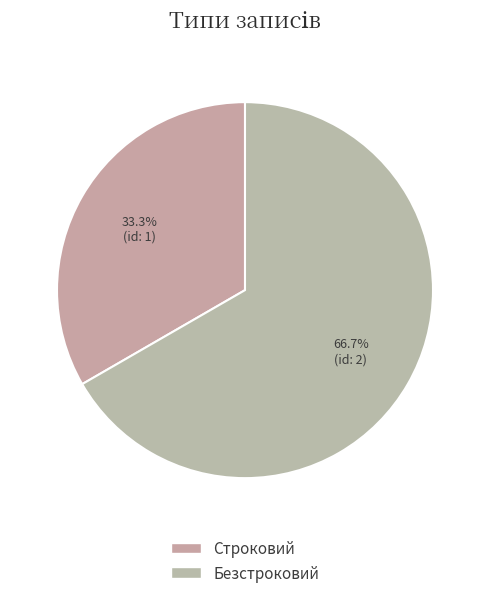

Is there any slice that represents more than half of the pie?

Yes